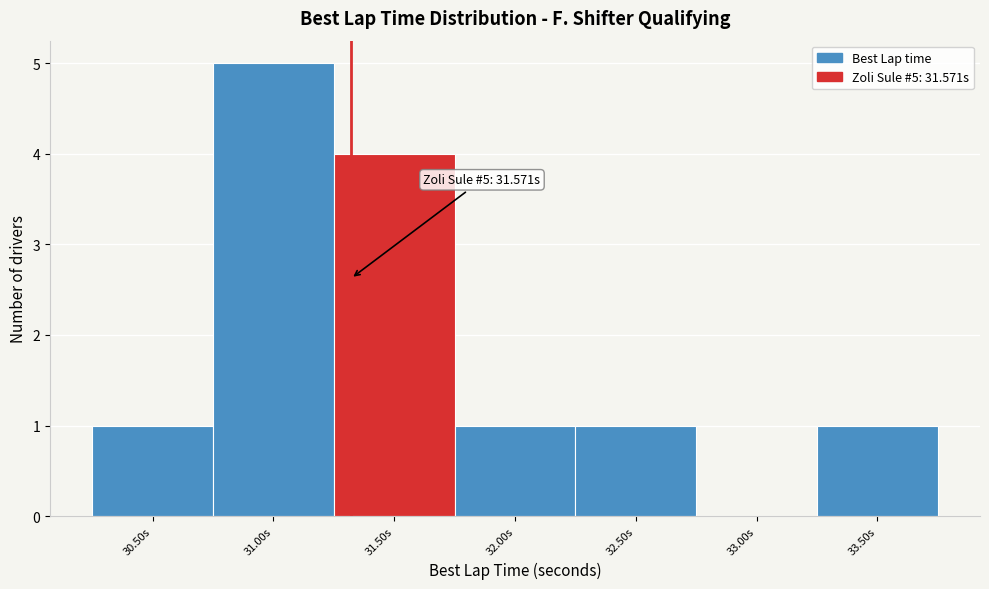

Reading right to left, transcribe all the data shown in this chart.

33.50s=1	33.00s=0	32.50s=1	32.00s=1	31.50s=4	31.00s=5	30.50s=1